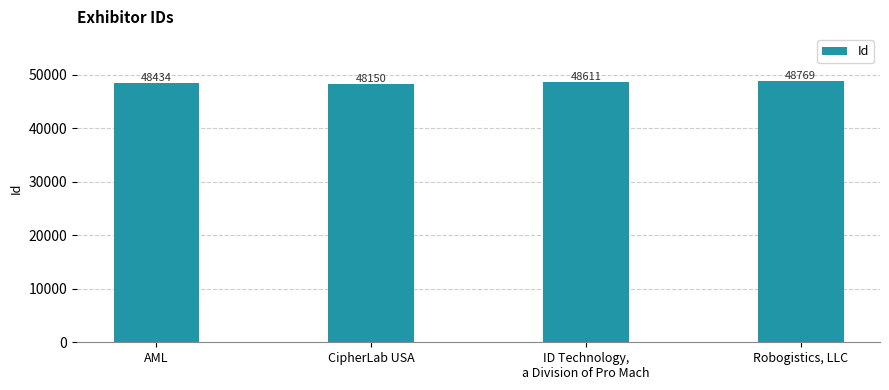

What is the label of the 2nd bar from the left?

CipherLab USA